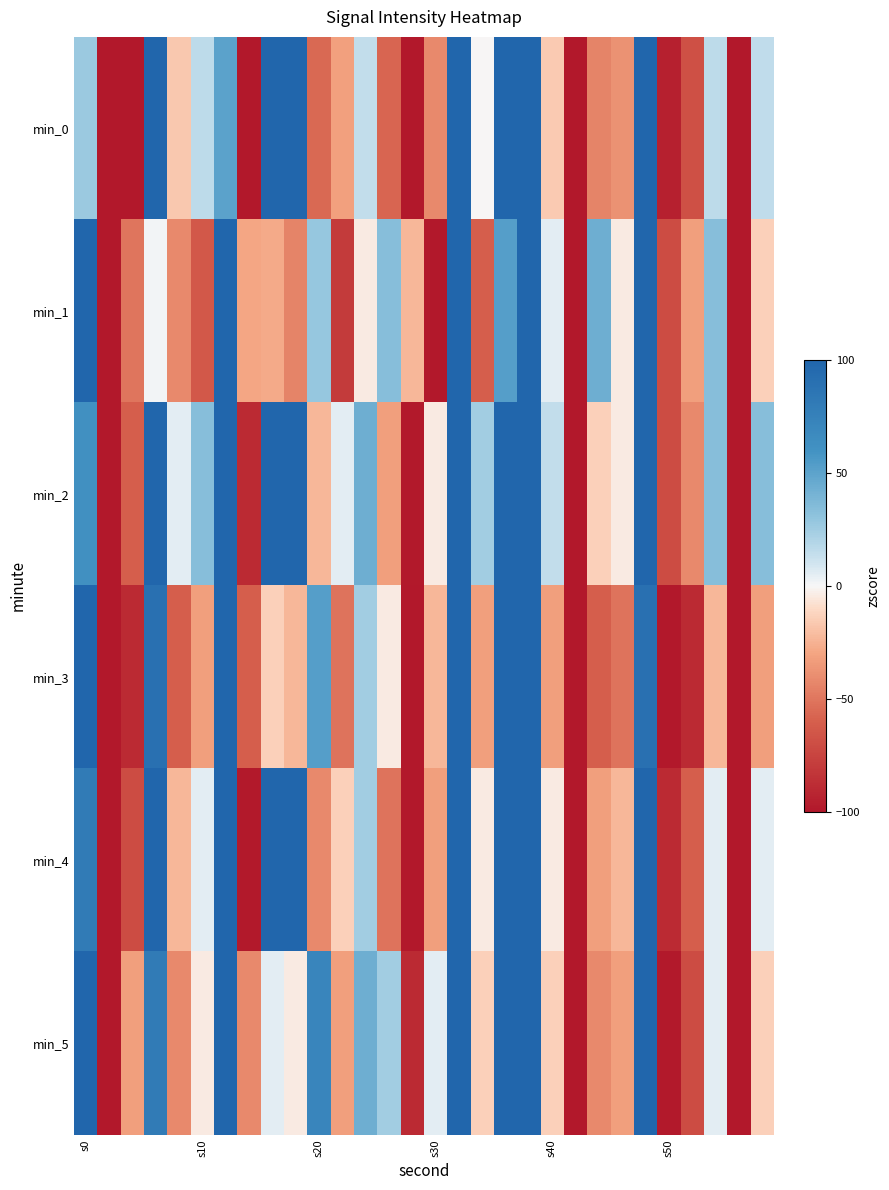

What is the minimum value shown in the chart?

-240.7